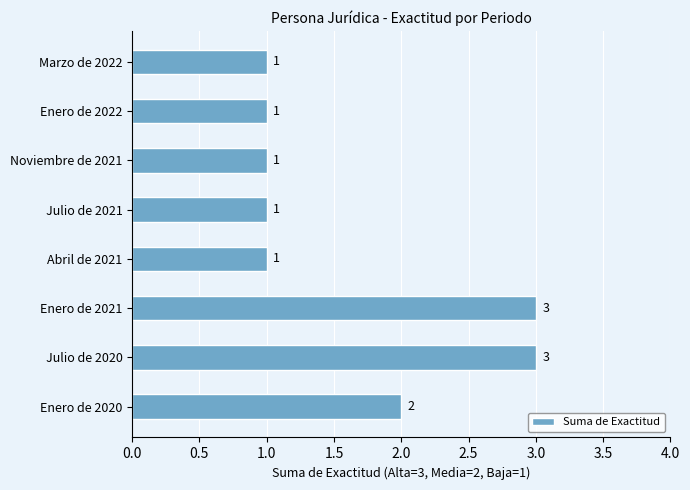

Approximately how many times larger is the value at Enero de 2020 compared to Enero de 2021?

0.7